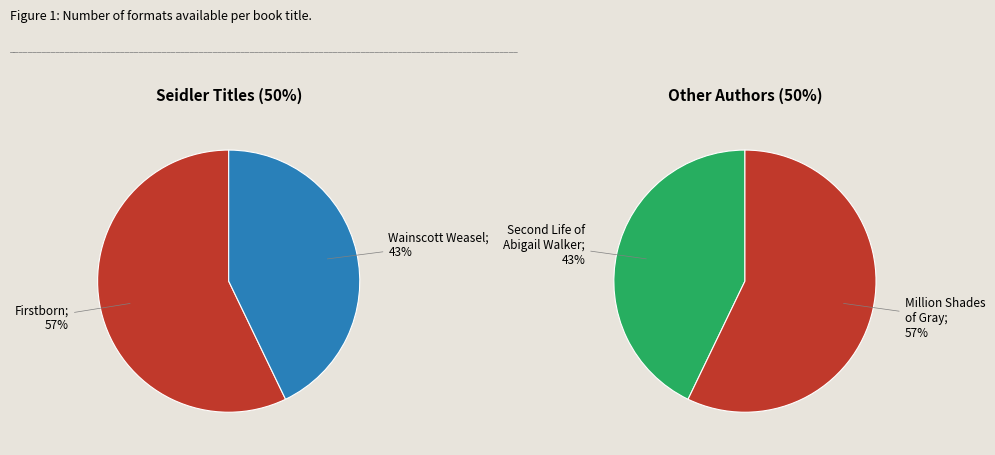

Count the number of slices in the pie.

4